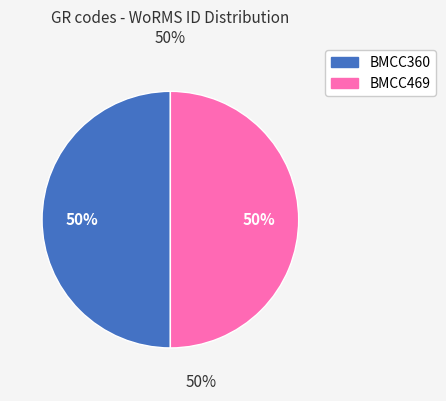

Combined, do BMCC360 and BMCC469 account for over 50%?

Yes